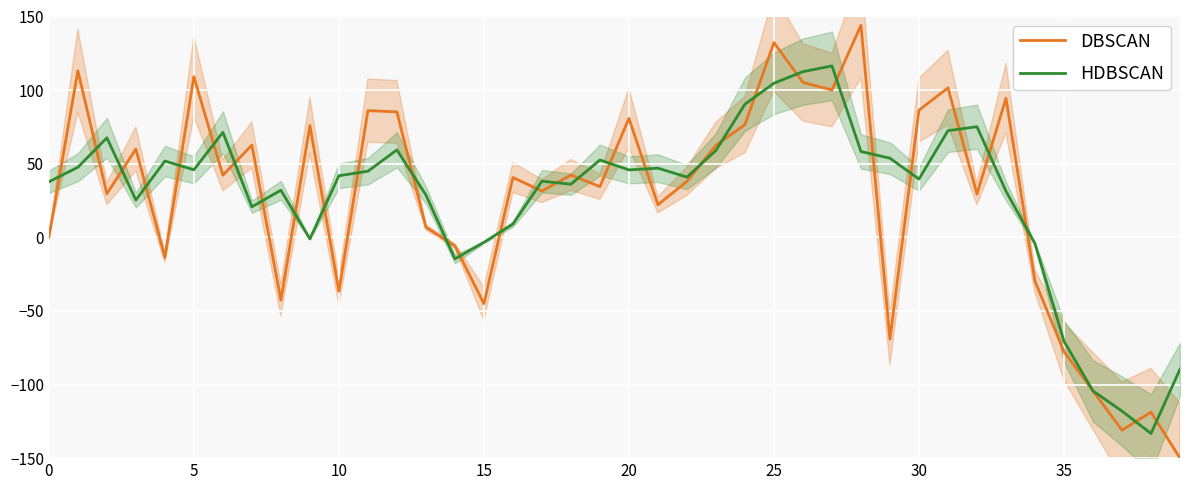

What is the label of the 12th point from the left?

11